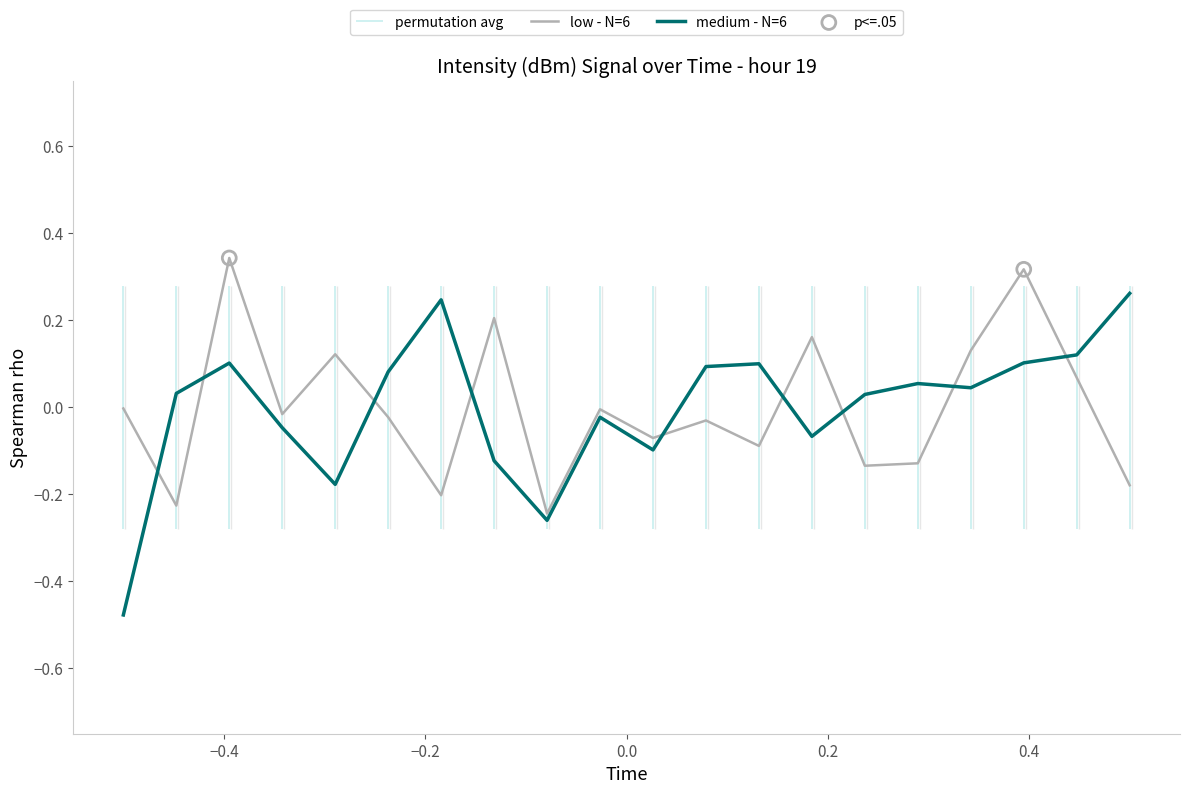

What are all the series names shown in the legend?

low - N=6, medium - N=6